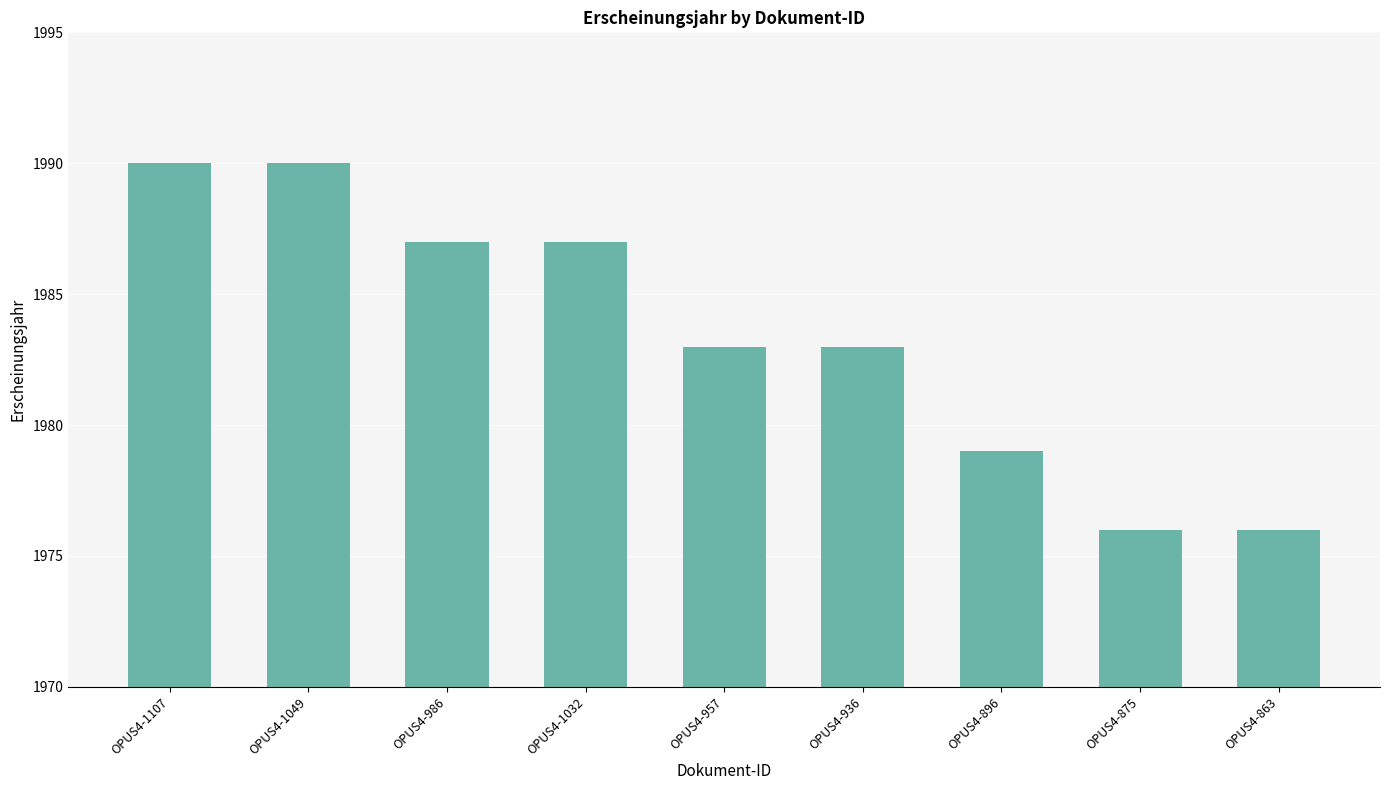

What is the label of the 2nd bar from the right?

OPUS4-875